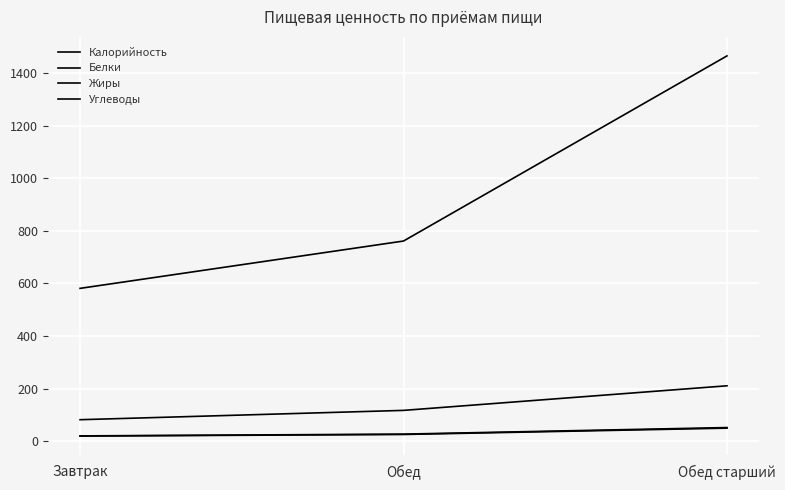

How many lines are shown in the chart?

4